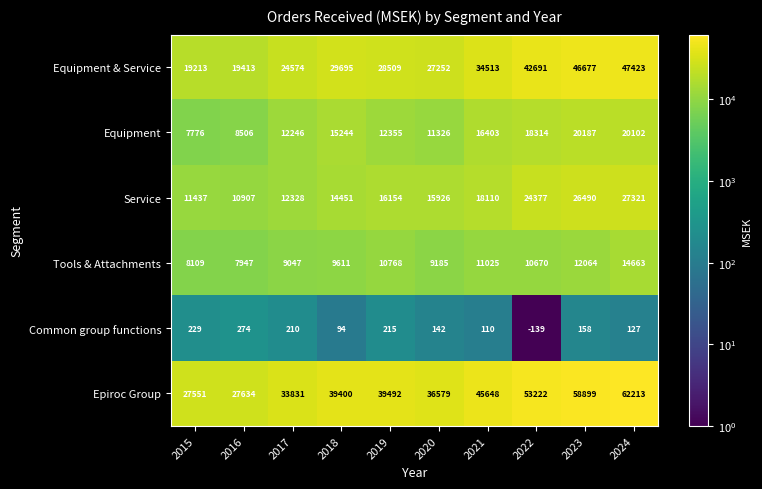

Read the Equipment & Service value at 2024.

47423